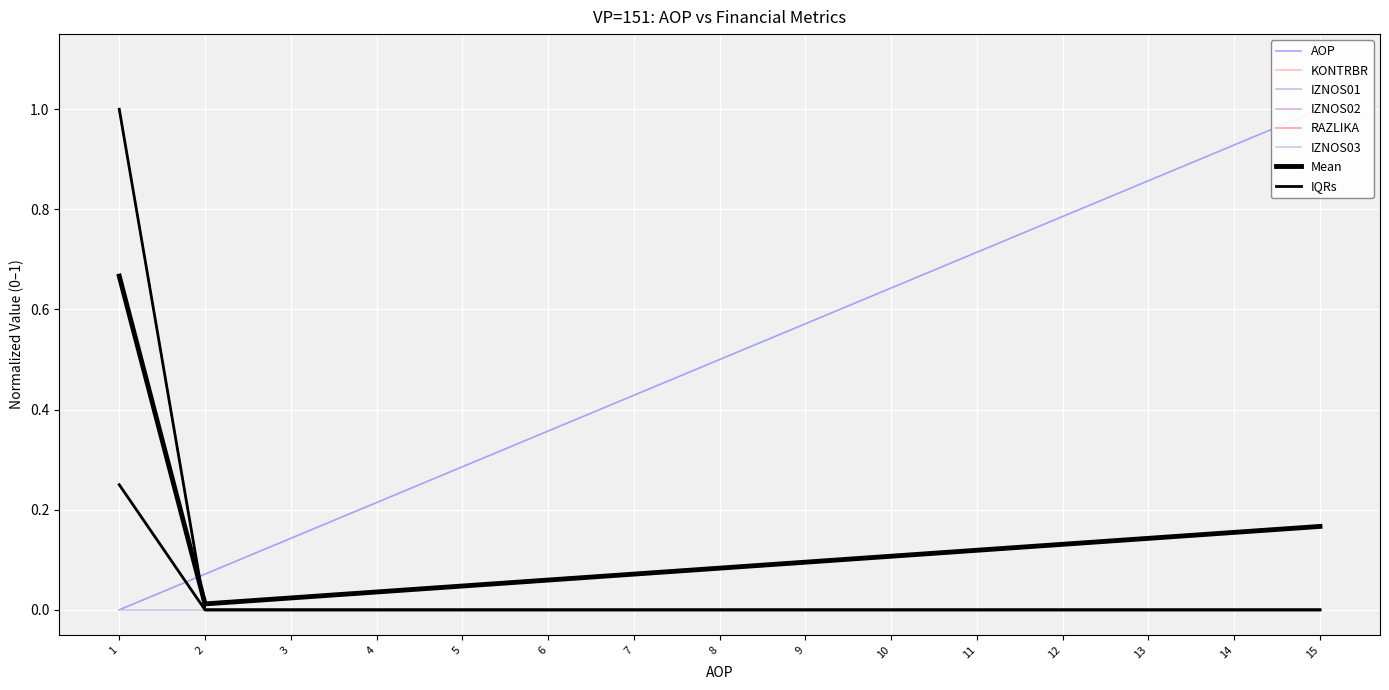

At which category does the chart reach its peak across all series?

15